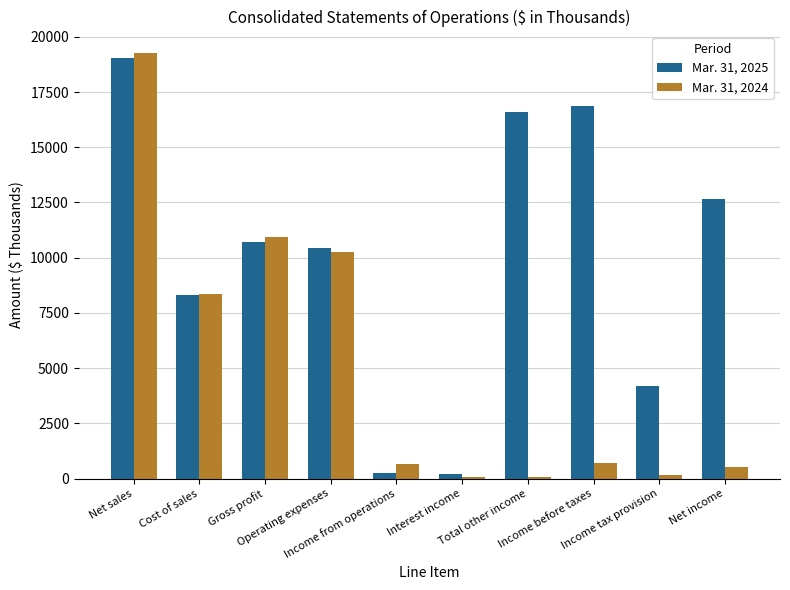

Count the number of categories in the chart.

10